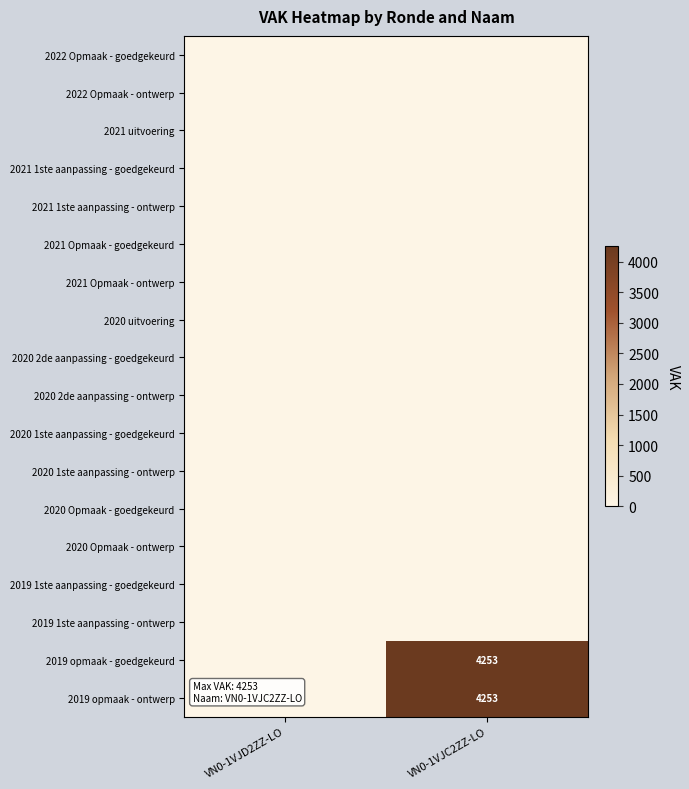

Is it true that 2020 2de aanpassing - ontwerp equals 0 at VN0-1VJD2ZZ-LO?

True